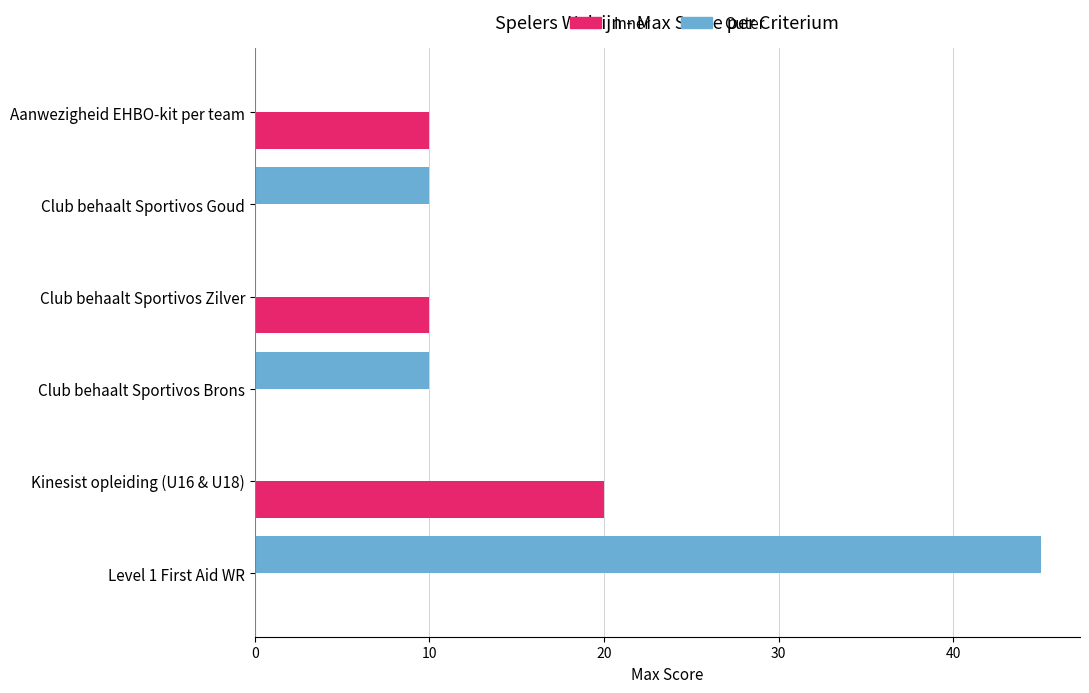

How many series are shown in this chart?

2